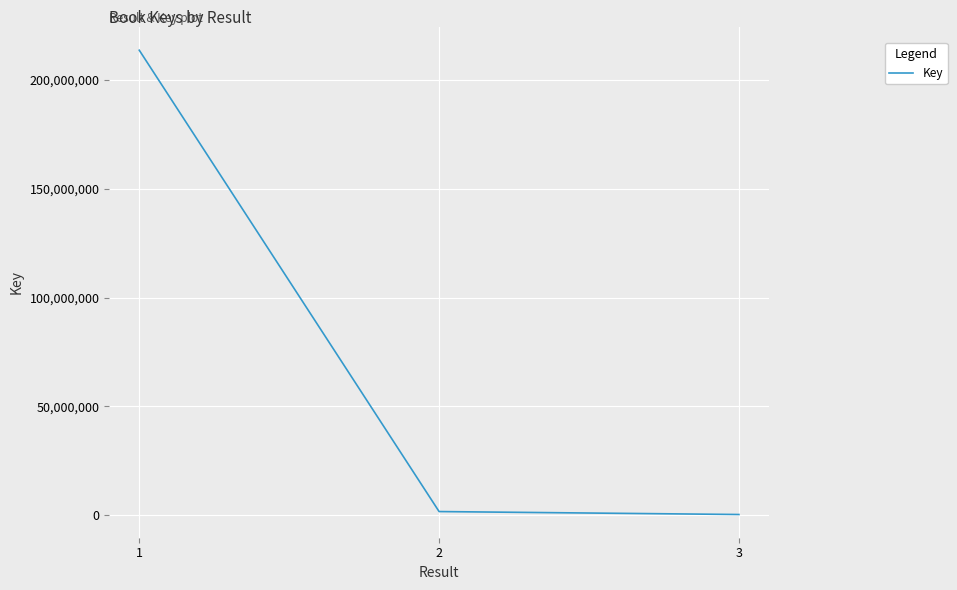

What is the greatest value displayed?

213614881